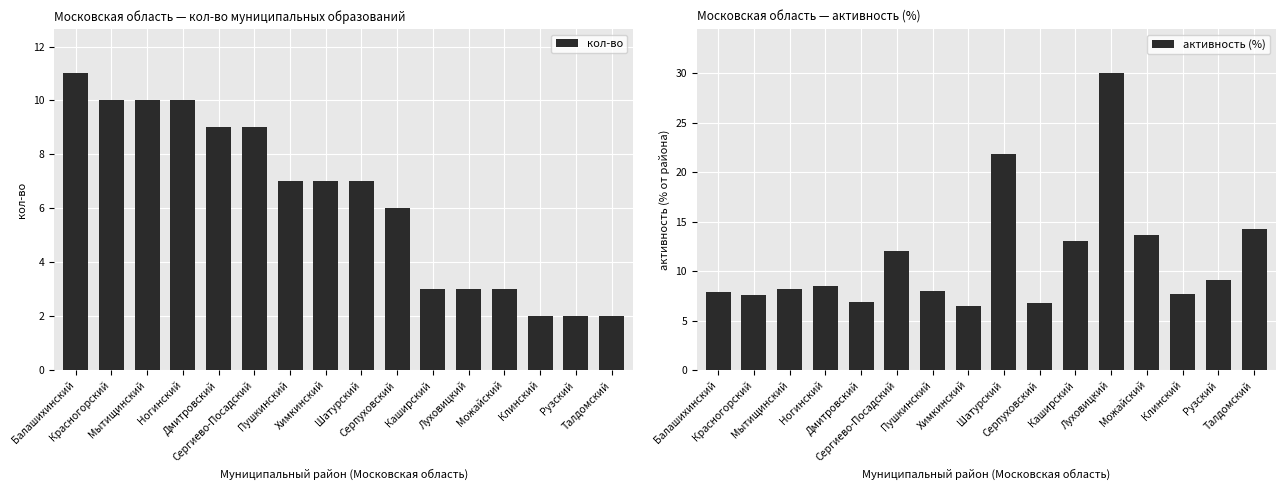

Between Рузский and Мытищинский, which is larger?

Мытищинский